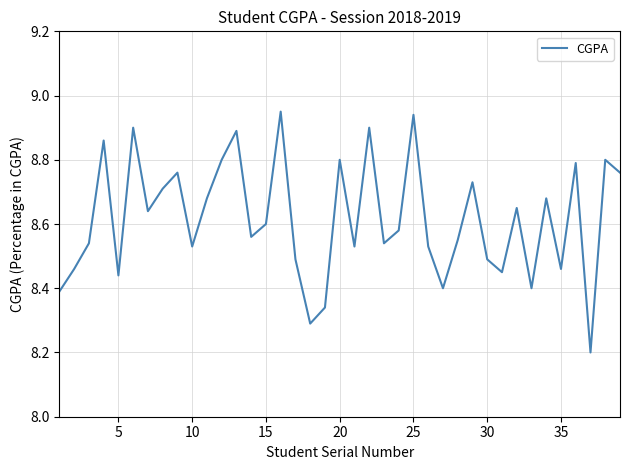

What is the minimum value shown in the chart?

8.2